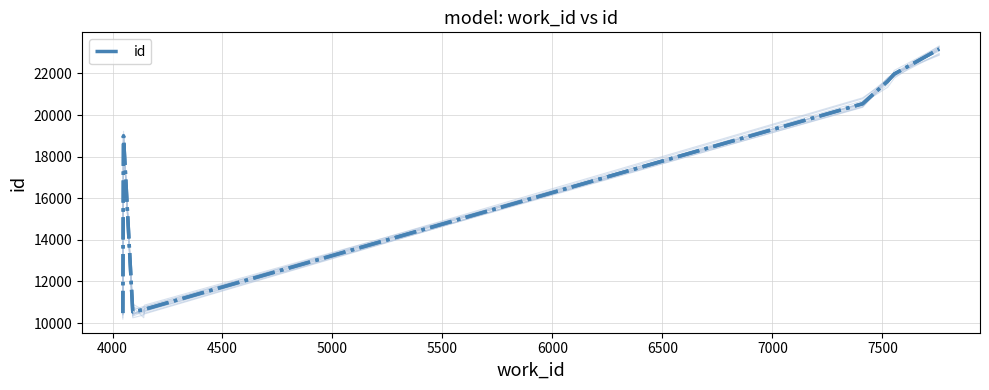

What is the greatest value displayed?

23171